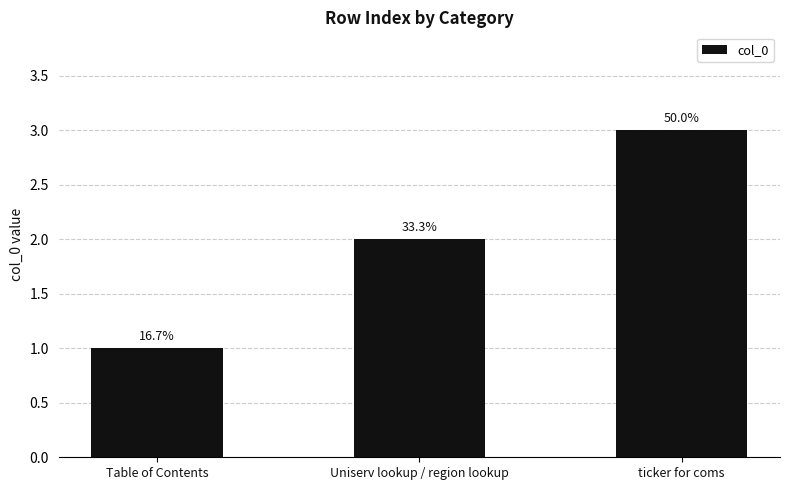

What is the change in value from Uniserv lookup / region lookup to ticker for coms?

+1